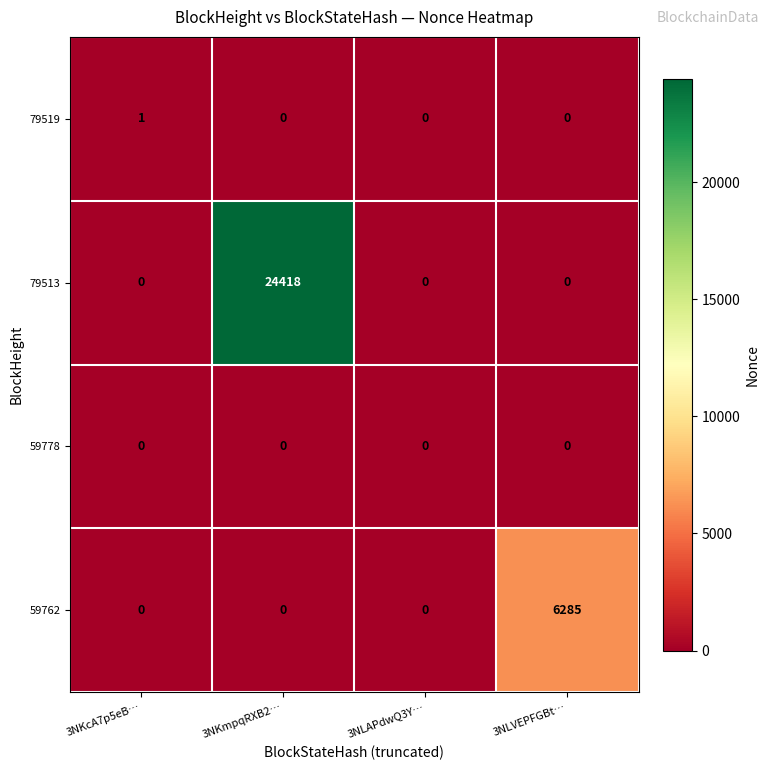

How many series are shown in this chart?

4